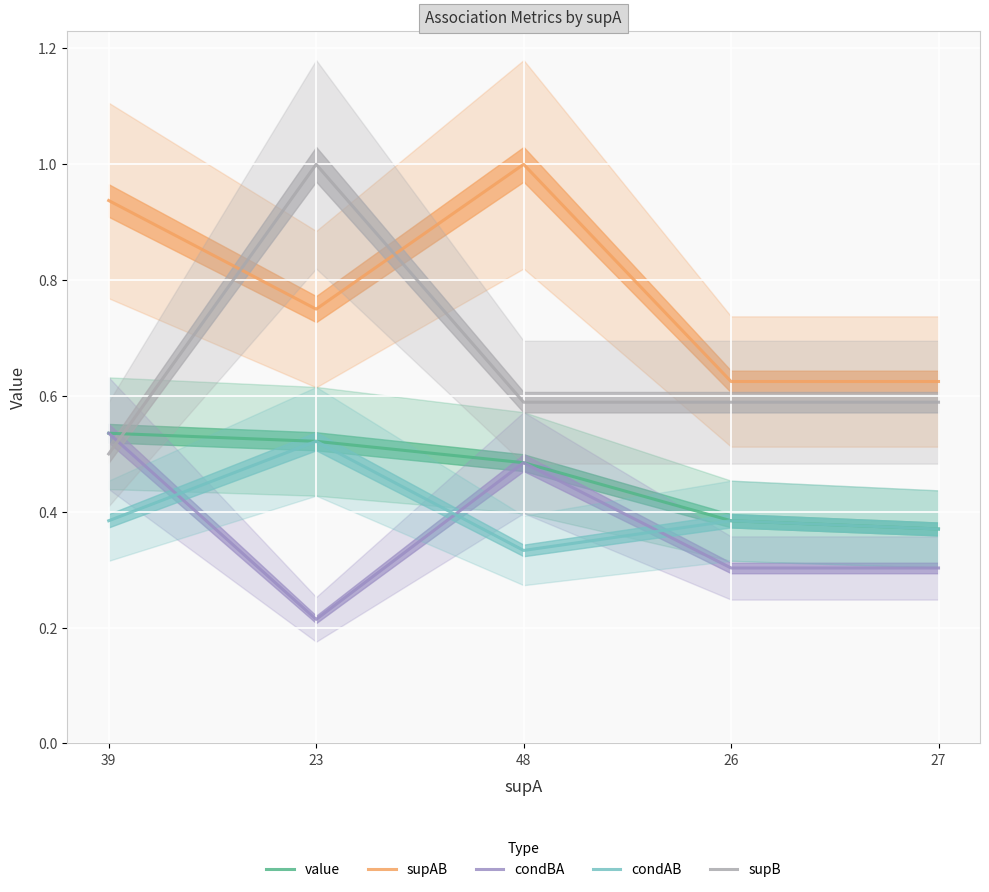

Is the value of supB at 27 greater than the value of condBA at 27?

Yes